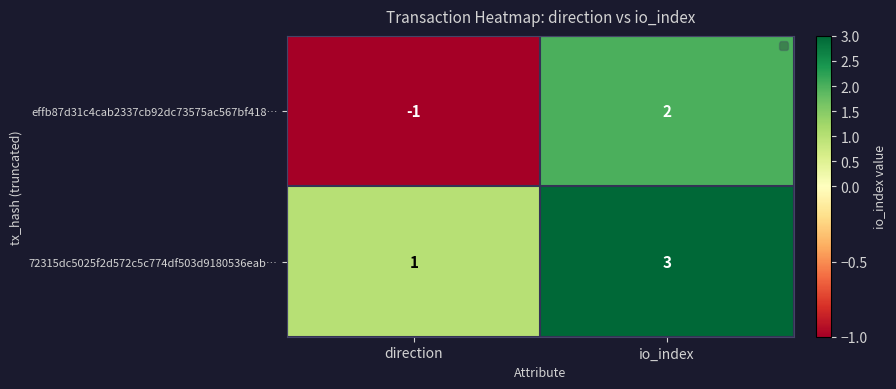

At which label is effb87d31c4cab2337cb92dc73575ac567bf418… closest to 0?

direction